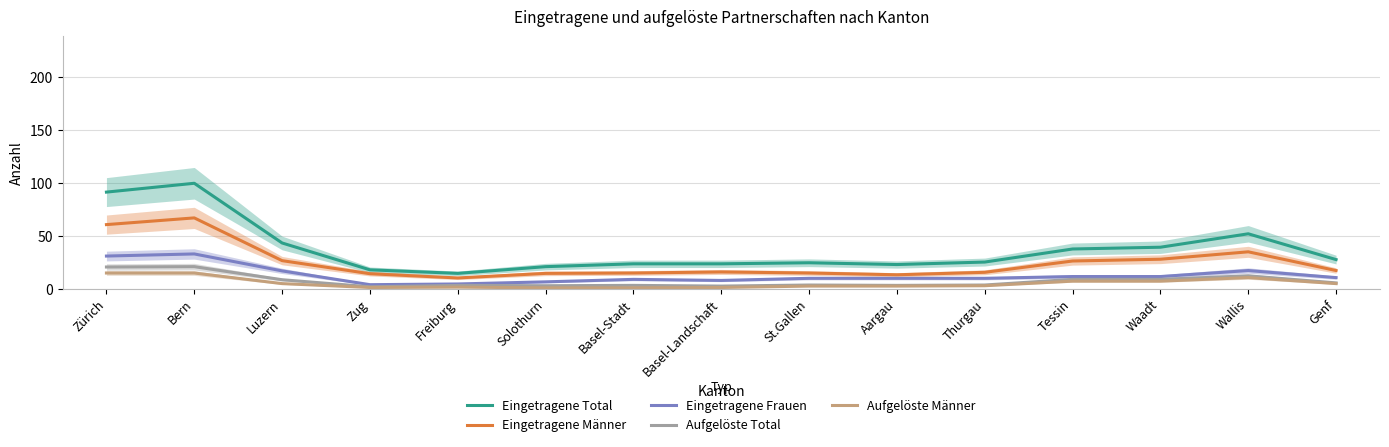

What is the minimum value shown in the chart?

0.7